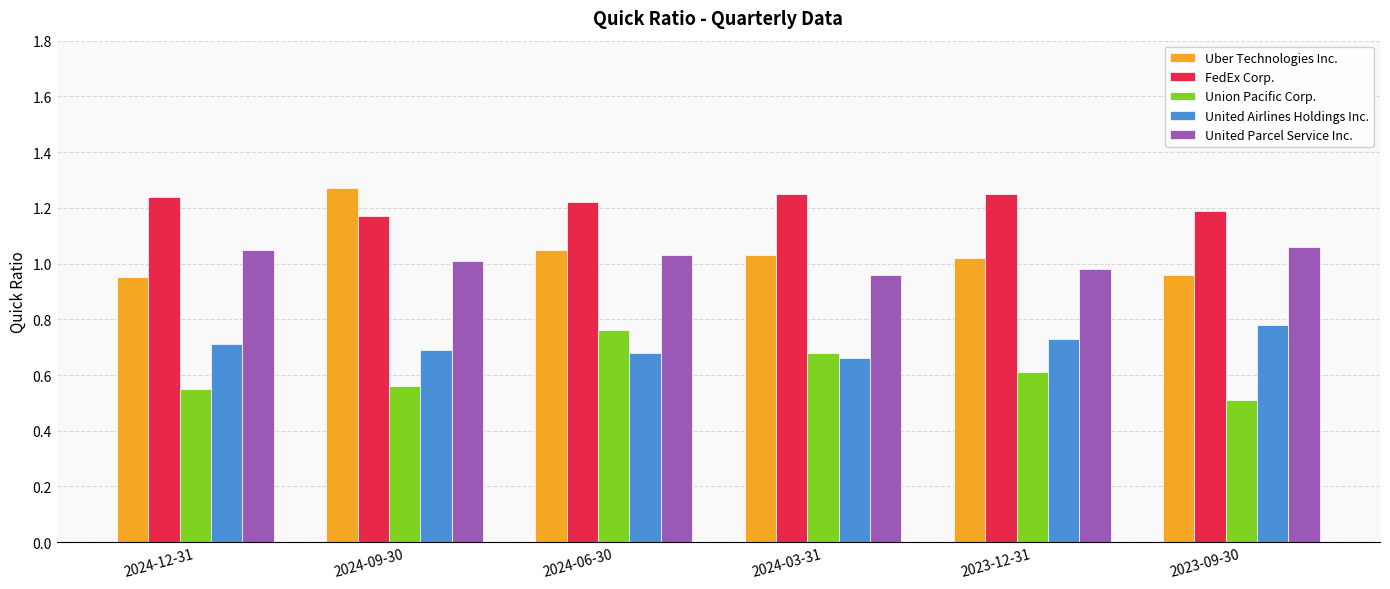

Which series changed the most between 2024-12-31 and 2024-03-31?

Union Pacific Corp.